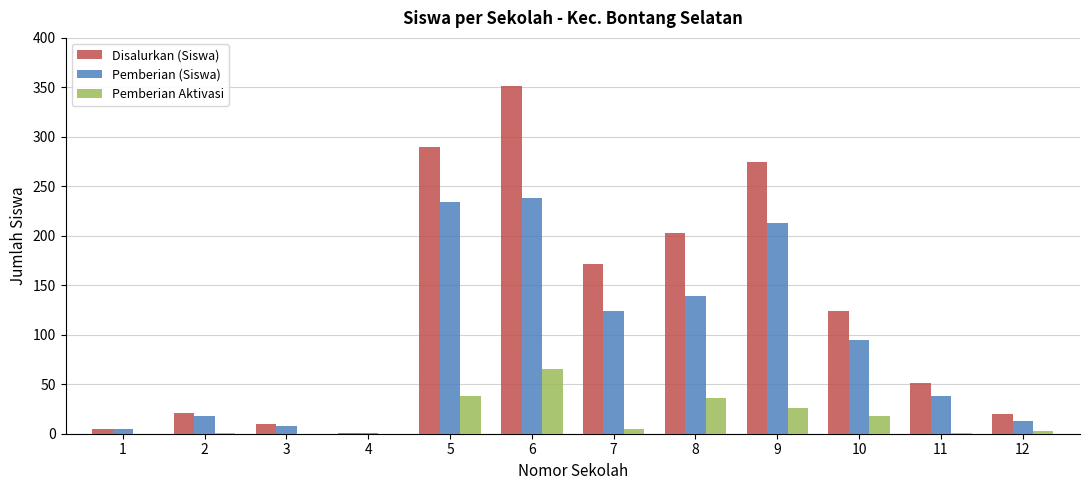

Is it true that Pemberian (Siswa) equals 13 at 12?

True